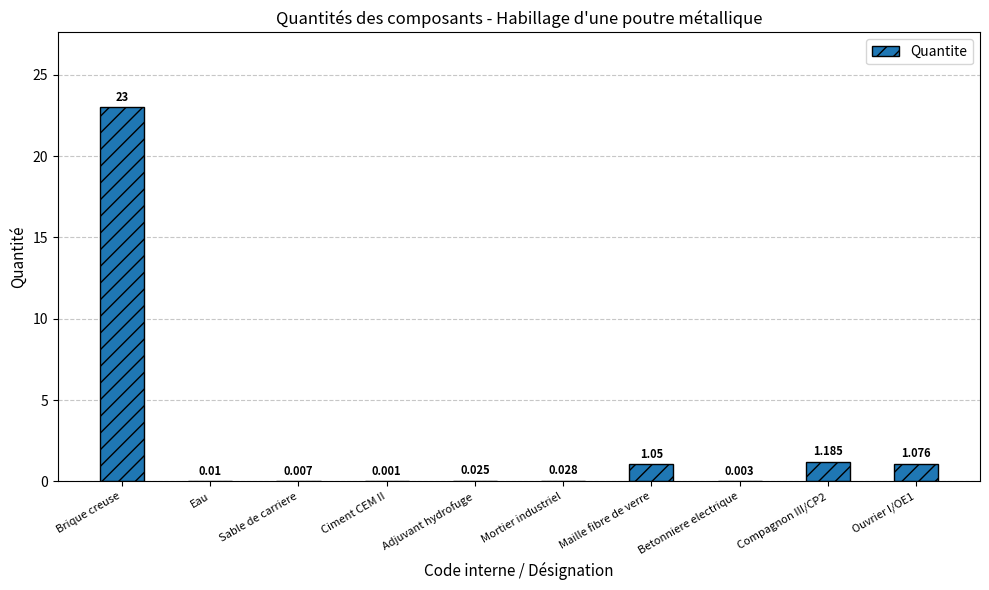

Which has a higher value, Eau or Mortier industriel?

Mortier industriel